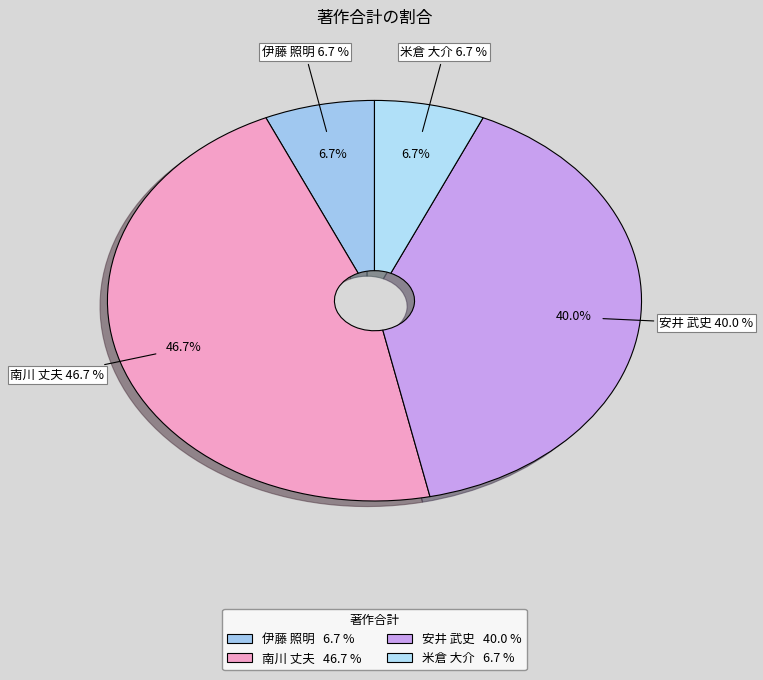

What is the largest slice in the pie chart?

南川 丈夫